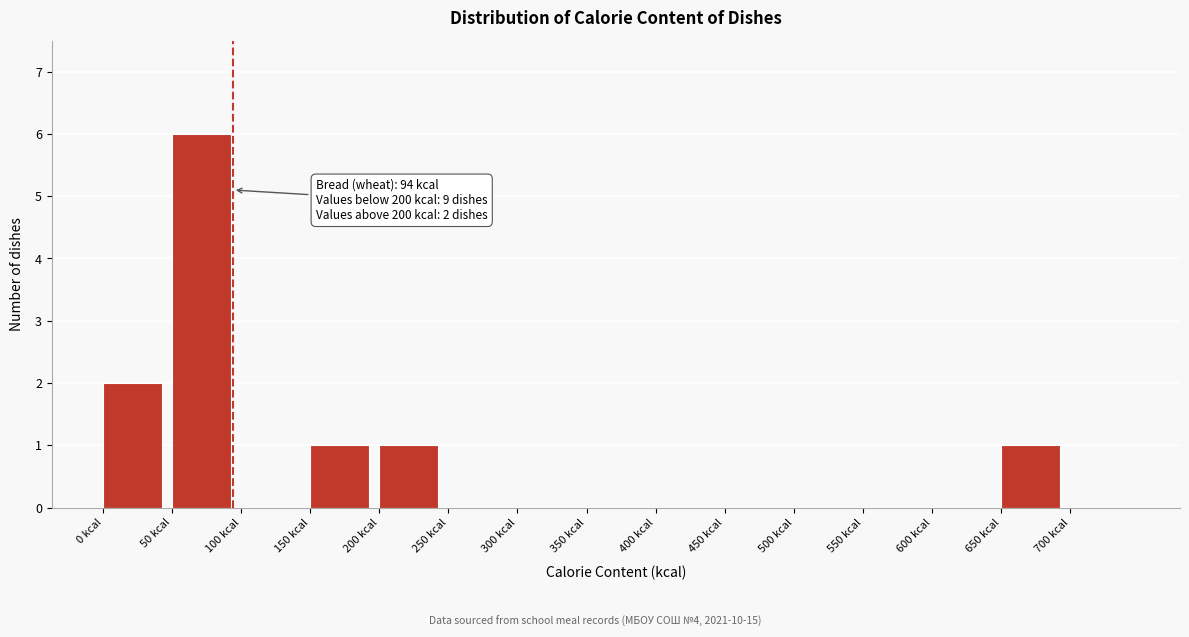

Over which range of the x-axis is the bar tallest?

50 to 100